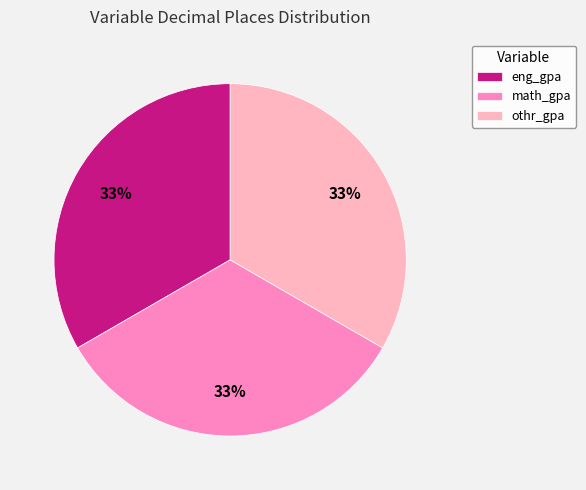

Do math_gpa and eng_gpa together represent more than half of the pie?

Yes